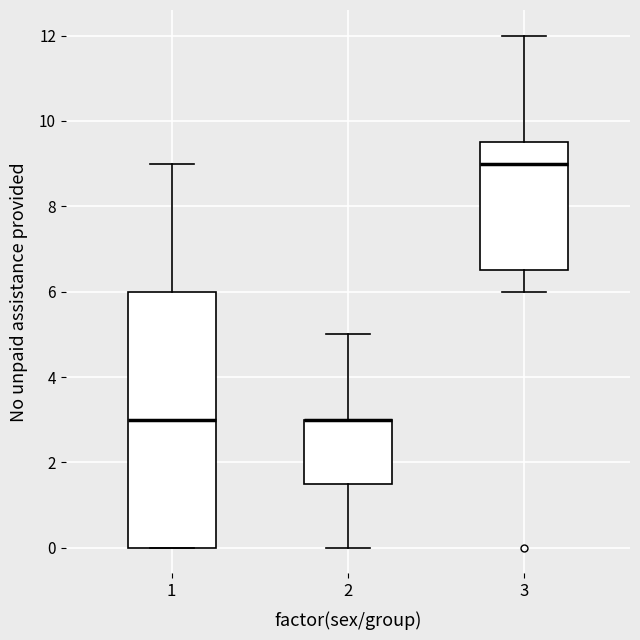

Reading left to right, transcribe this box plot: for each box, give where its median line is, the range the box spans, and where its two whiskers end, as read against the y-axis. The values are not printed on the chart, so give them approximately, as read against the axis.

1: median 3.0, box 0.0 to 6.0, whiskers 0.0 to 9.0
2: median 3.0 (drawn on the box's upper edge), box 1.6 to 3.0, whiskers 0.0 to 5.0
3: median 9.0, box 6.6 to 9.6, whiskers 6.0 to 12.0